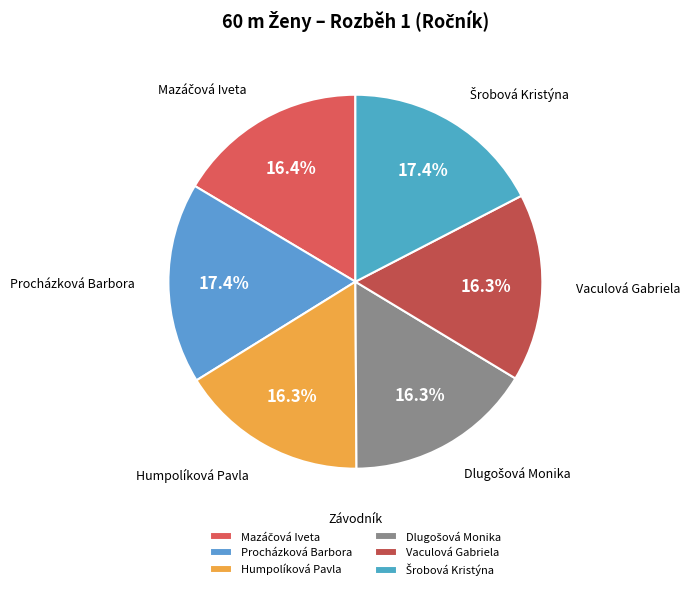

Is it true that Vaculová Gabriela is 2% of the pie?

False